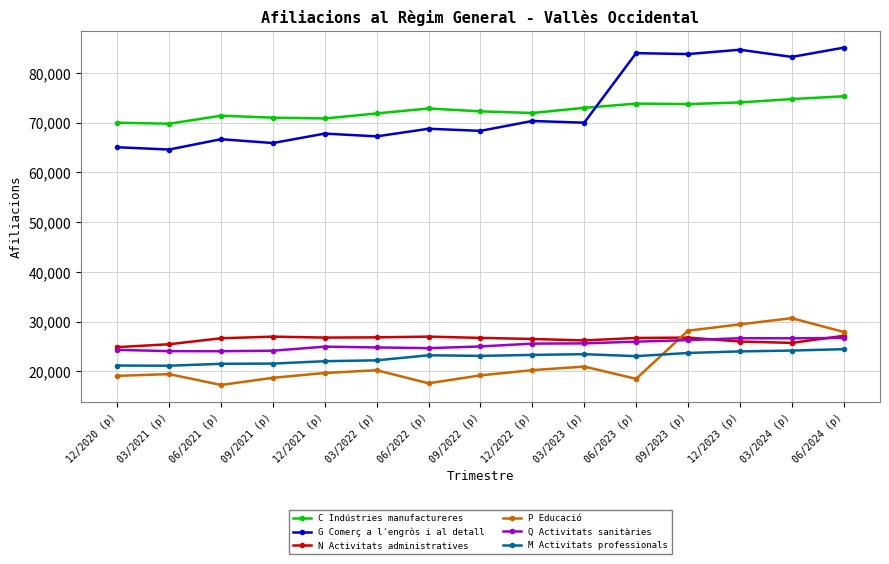

Between 03/2021 (p) and 12/2021 (p), which series saw the biggest shift?

G Comerç a l'engròs i al detall